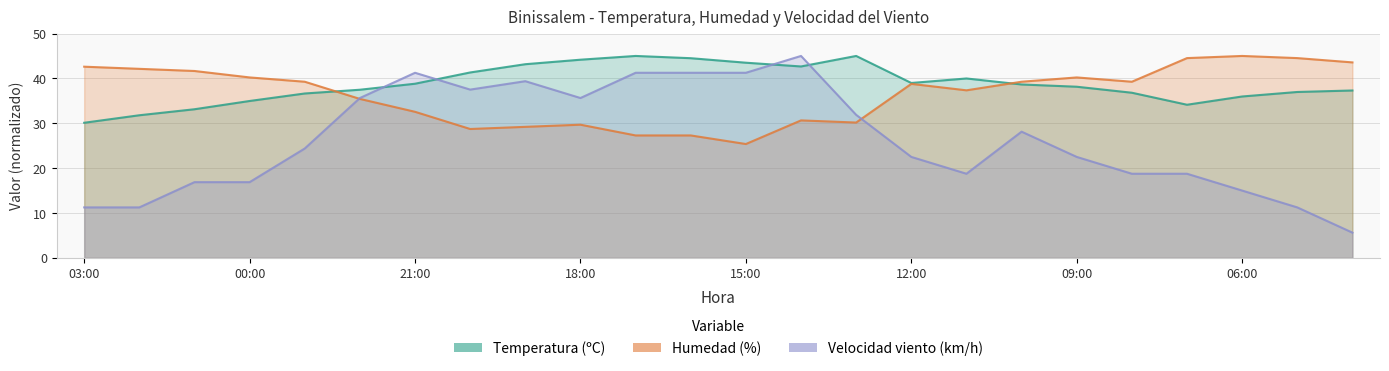

True or false: Velocidad viento and Humedad cross at least once.

True